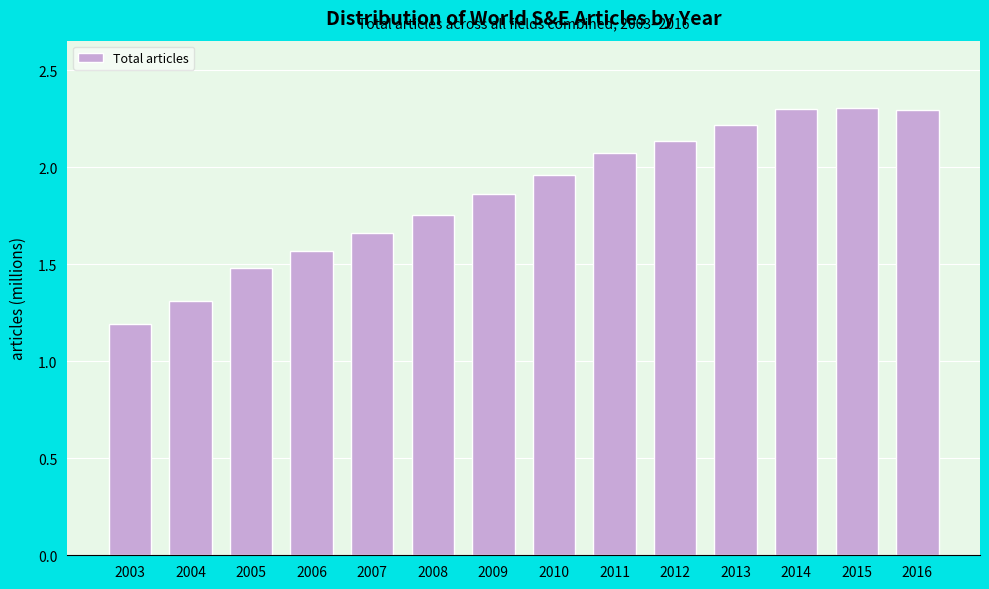

What is the minimum value shown in the chart?

1.2